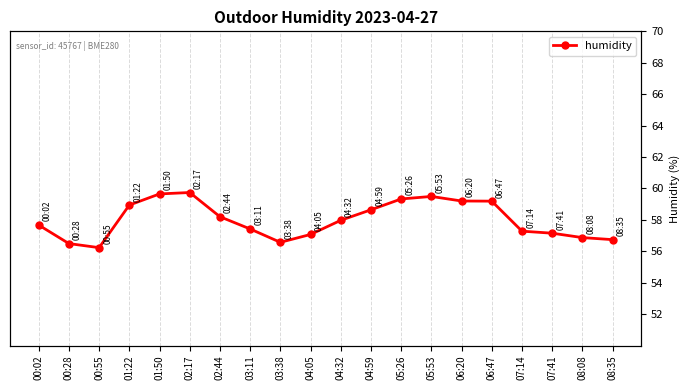

Read the value at 05:53.

59.5